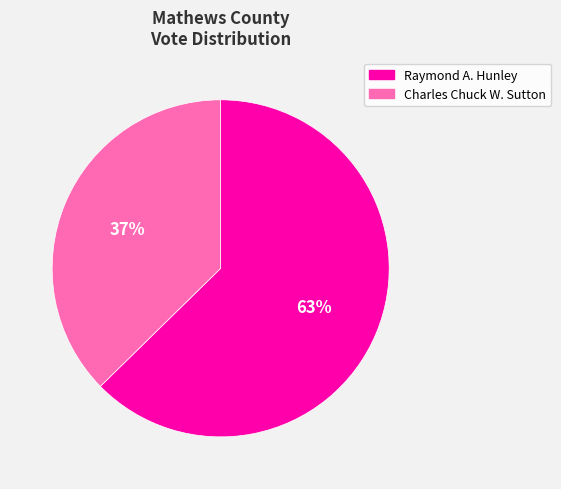

Combined, do Raymond A. Hunley and Charles Chuck W. Sutton account for over 50%?

Yes